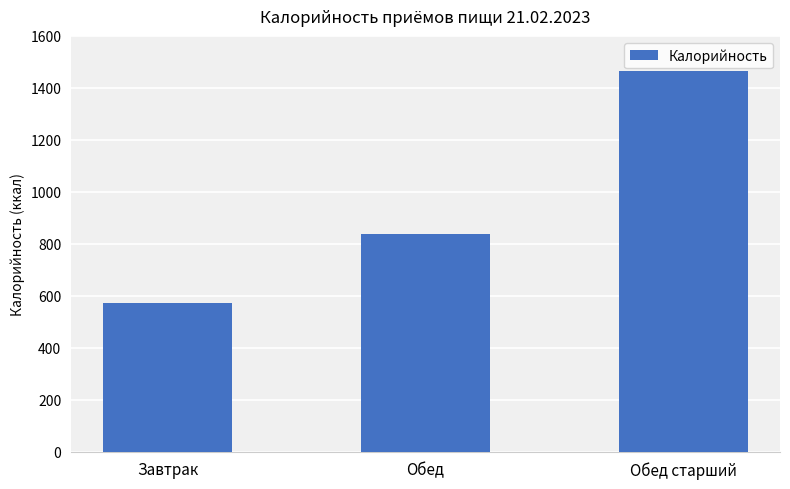

What position from the right is Обед?

2